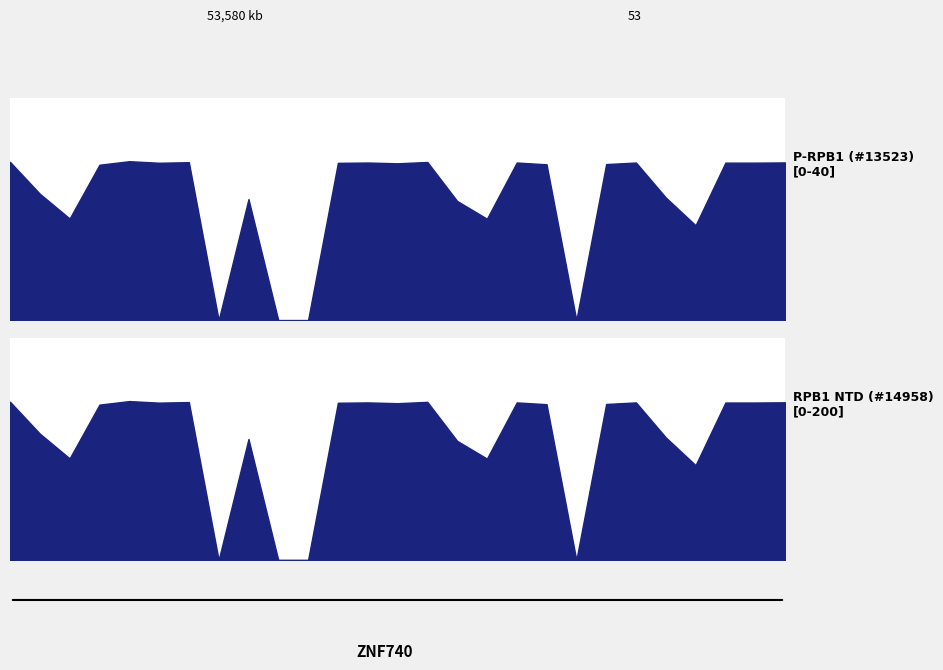

Between 18 and 19, which series saw the biggest shift?

P-RPB1 (#13523) [Hours Worked]